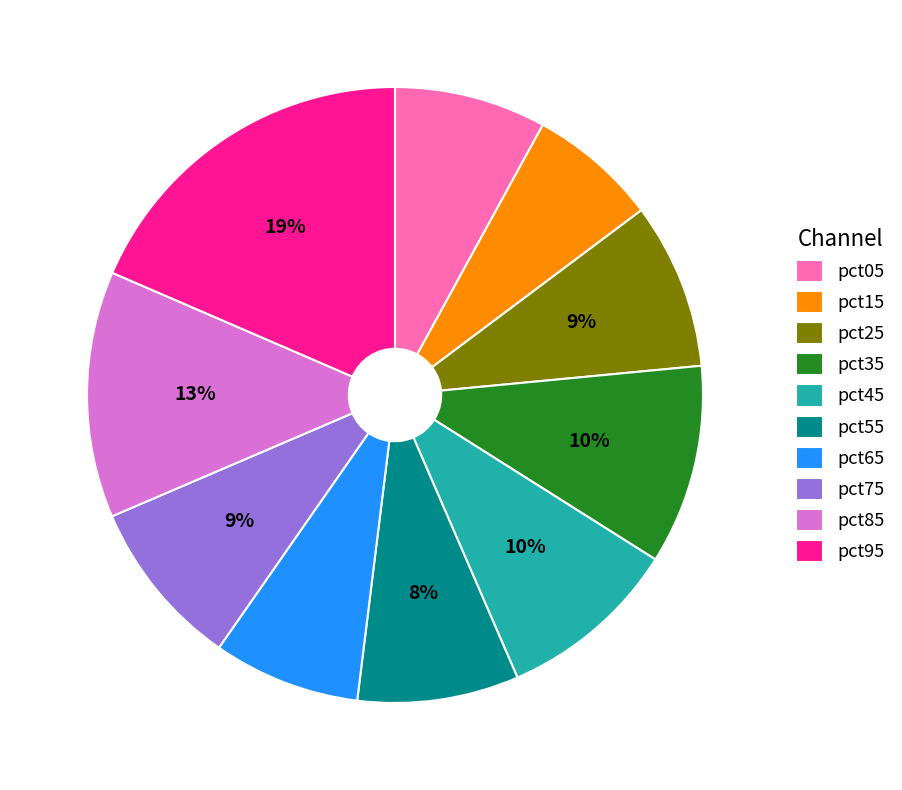

Does pct45 account for over 50% of the chart?

No